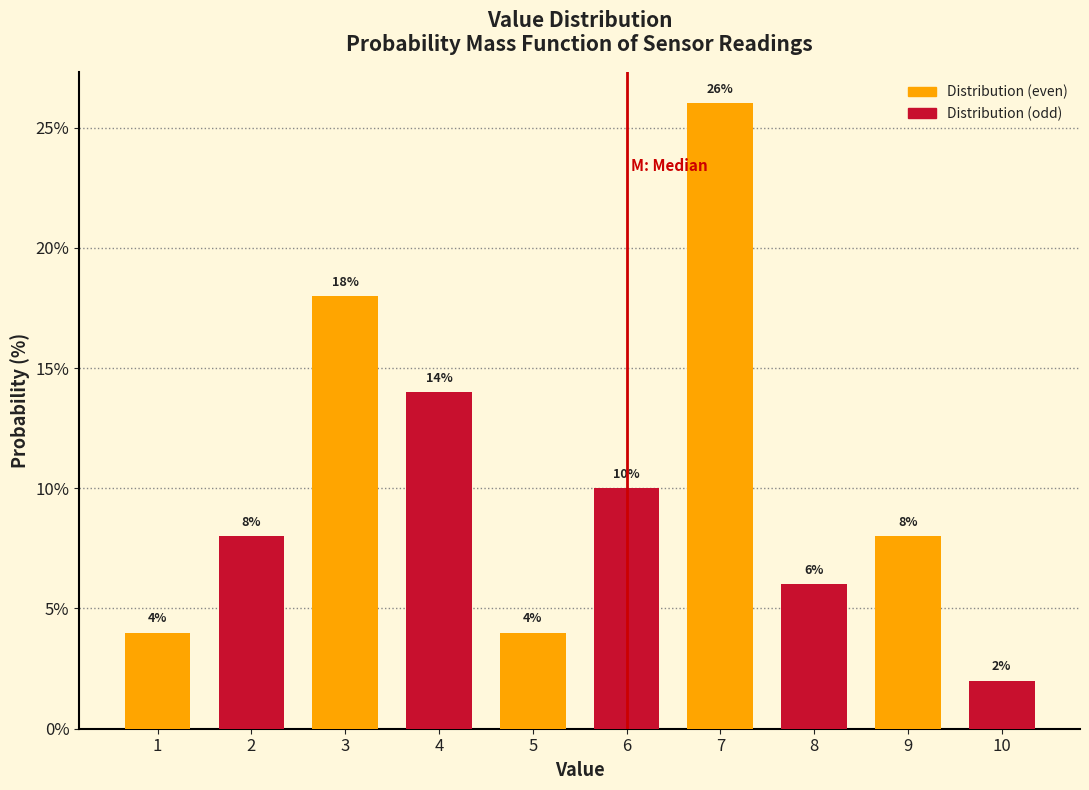

Reading left to right, list all the values displayed in this chart.

4.0	8.0	18.0	14.0	4.0	10.0	26.0	6.0	8.0	2.0